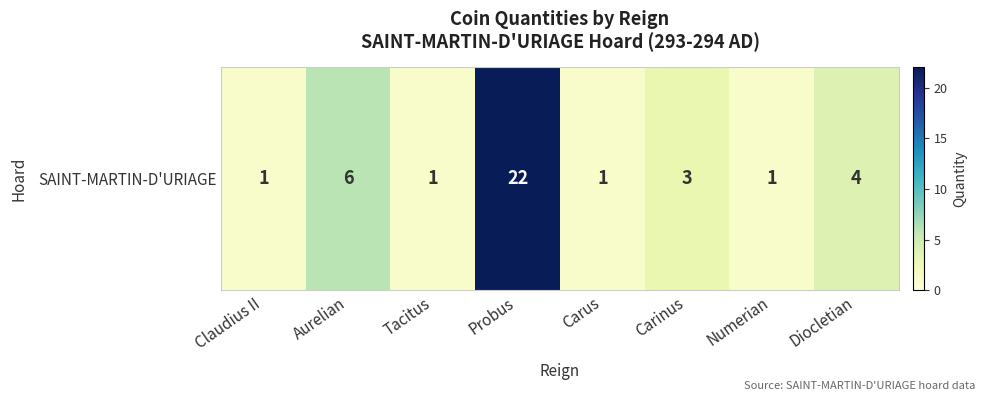

Which category has the lowest value across all series?

Claudius II